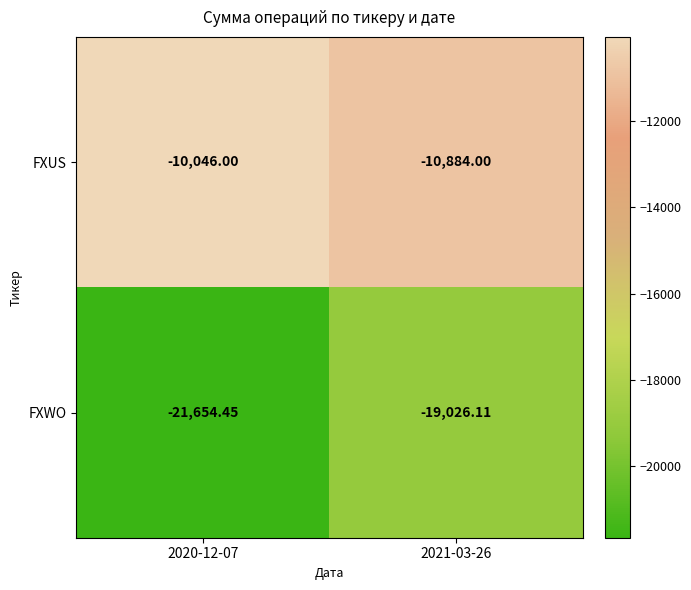

What is the difference between the highest and lowest values at 2021-03-26?

8142.1